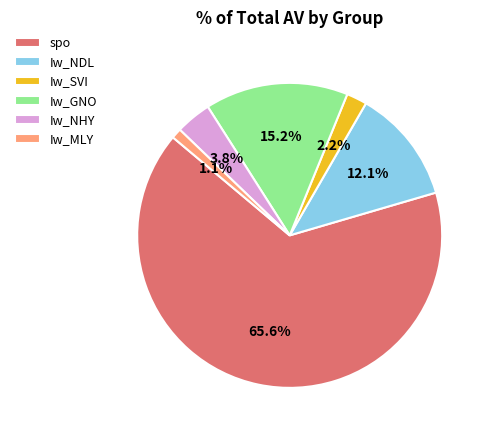

Which category has the smallest portion of the pie?

Iw_MLY